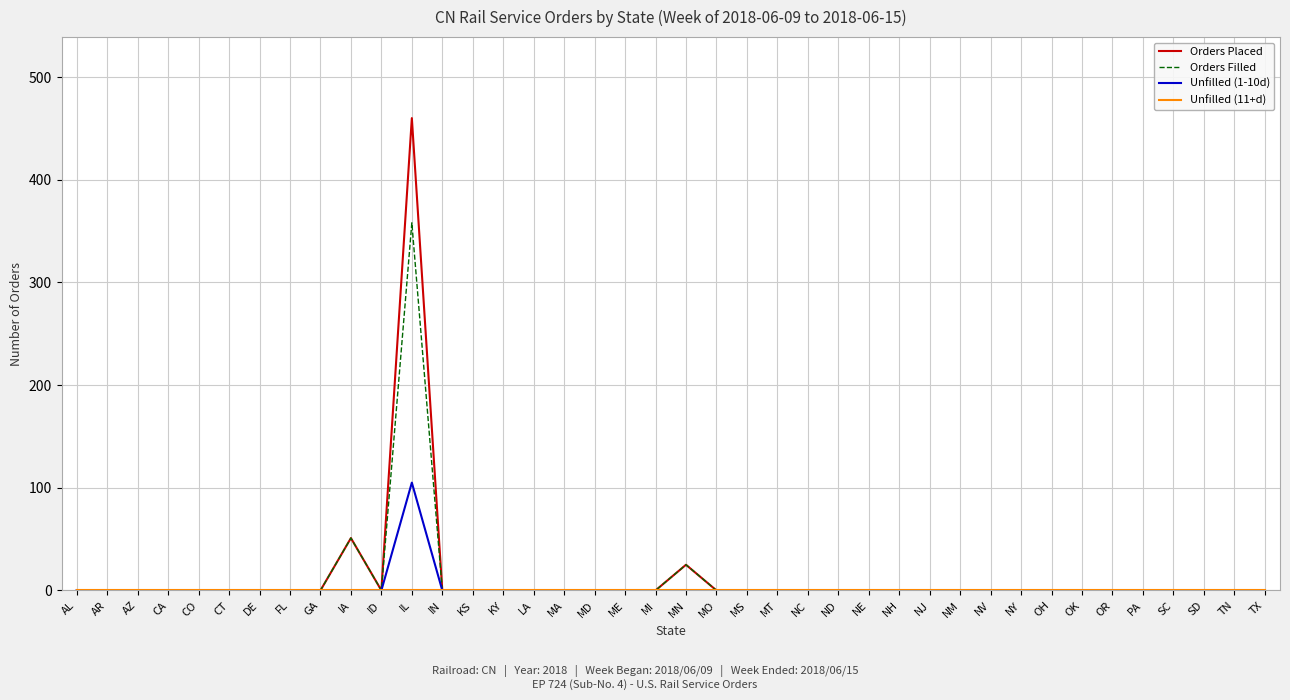

What is the difference between the maximum and minimum values in the Orders Filled series?

358